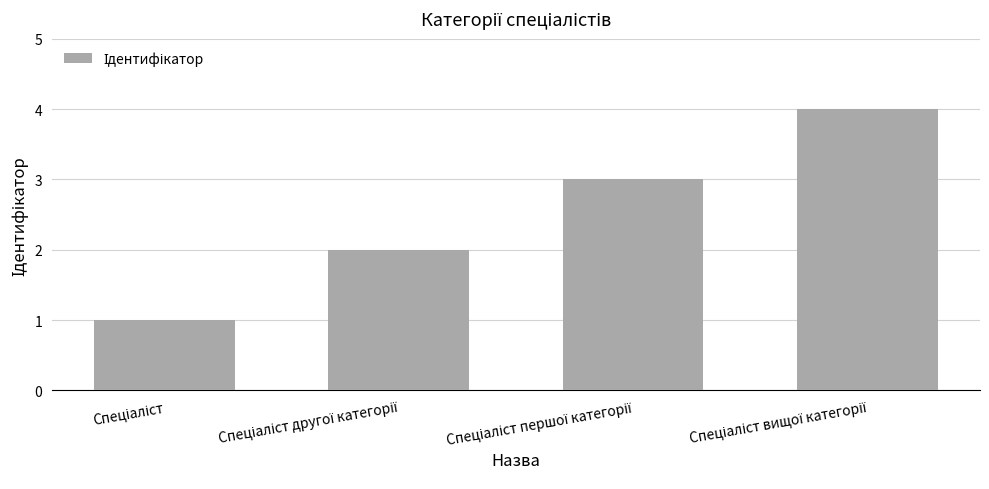

How many series are shown in this chart?

1